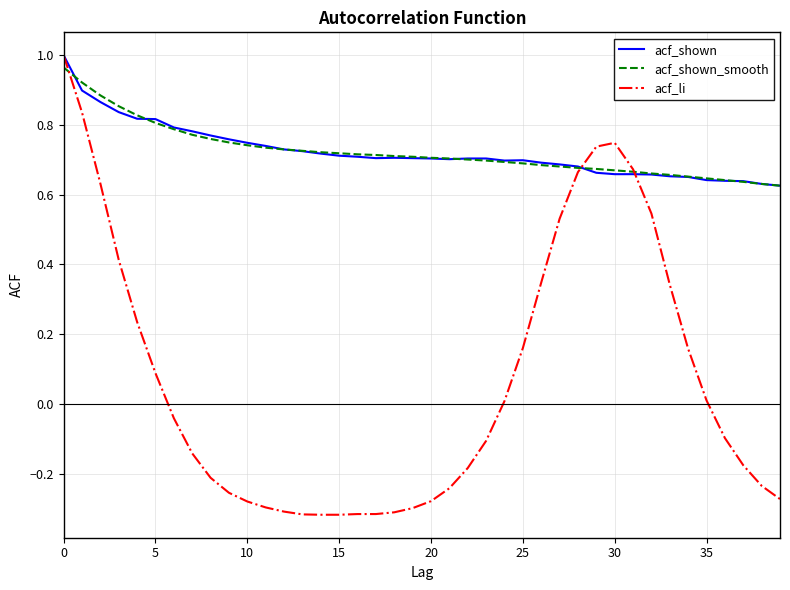

What is the difference between the maximum and minimum values in the acf_li series?

1.3